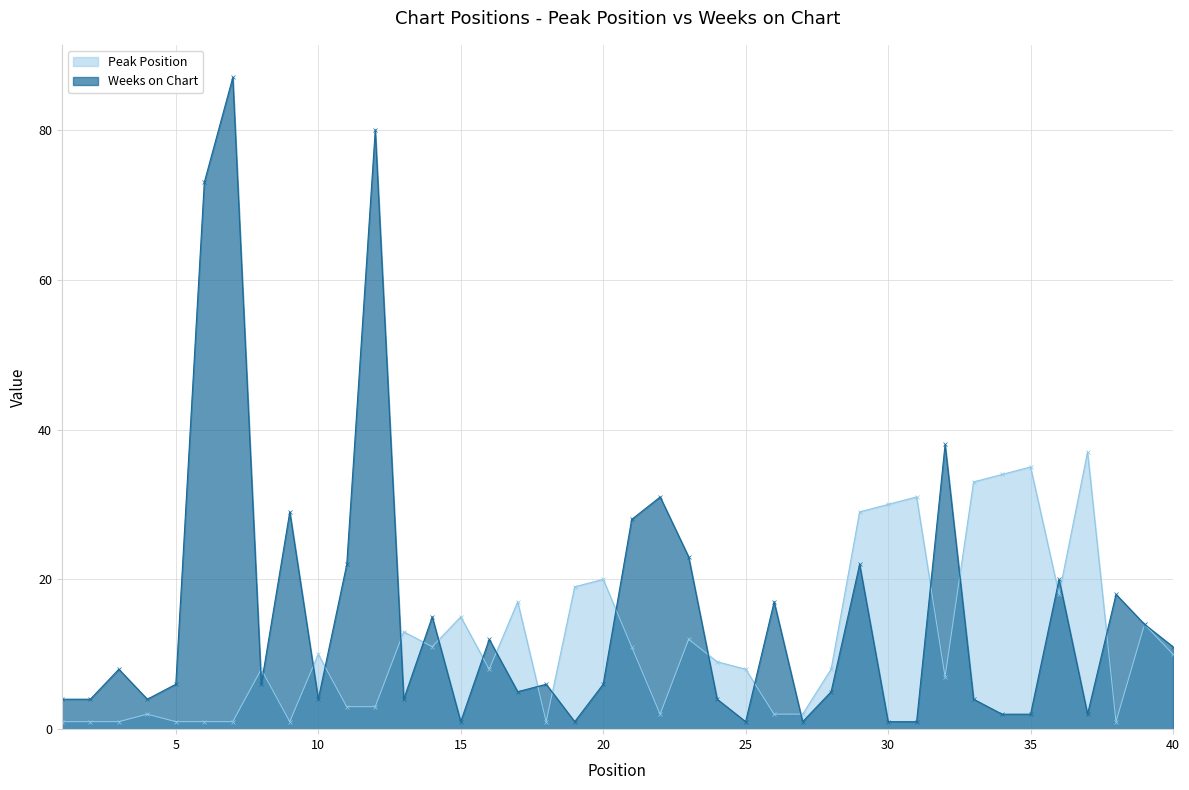

Reading left to right, extract all data points from this chart.

Peak Position: 1	1	1	2	1	1	1	8	1	10	3	3	13	11	15	8	17	1	19	20	11	2	12	9	8	2	2	8	29	30	31	7	33	34	35	18	37	1	14	10
Weeks on Chart: 4	4	8	4	6	73	87	6	29	4	22	80	4	15	1	12	5	6	1	6	28	31	23	4	1	17	1	5	22	1	1	38	4	2	2	20	2	18	14	11